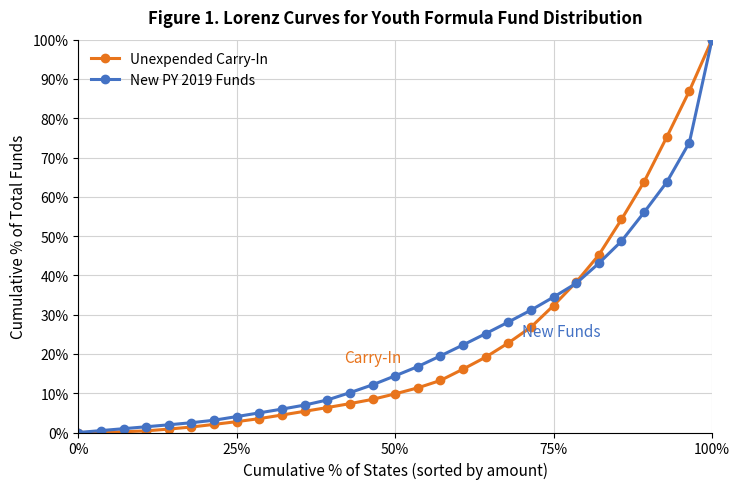

Which series ends up on top after the final intersection of New PY 2019 Funds and Unexpended Carry-In?

Unexpended Carry-In